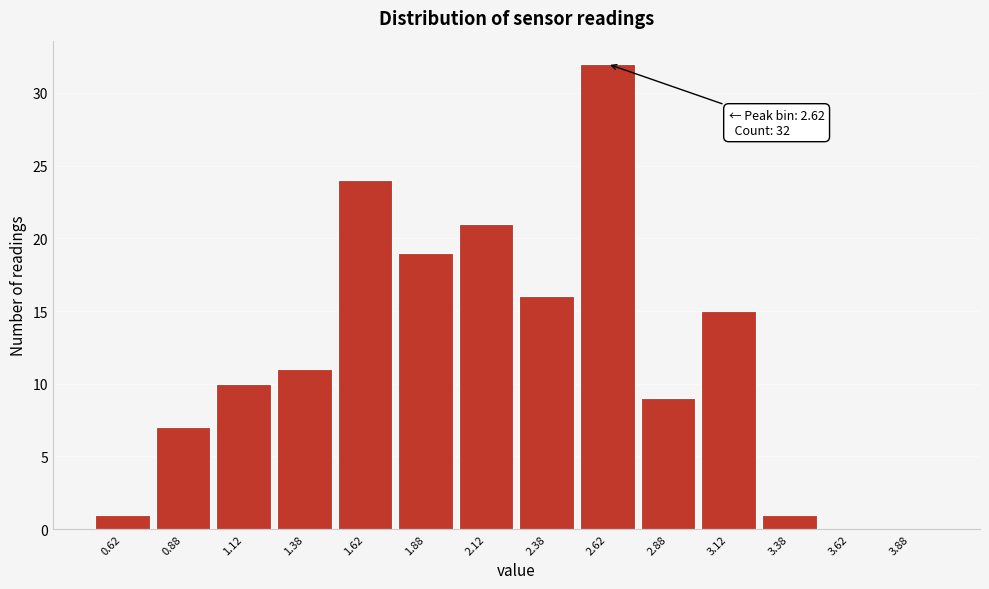

Over which range of the x-axis is the bar tallest?

2.50 to 2.75